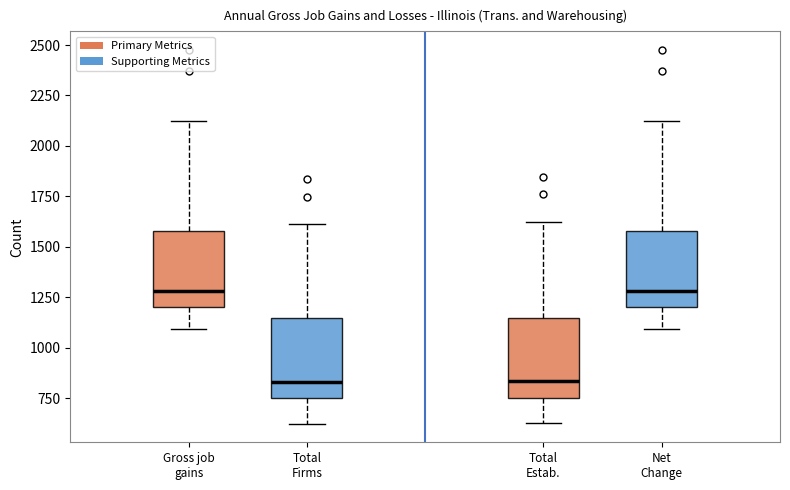

Reading left to right, read every box against the y-axis: the position of its median line, the range the box covers, and the ends of its whiskers. The values are not printed on the chart, so give them approximately, as read against the axis.

Gross job gains: median 1300, box 1200 to 1600, whiskers 1100 to 2100
Total Firms: median 850, box 750 to 1150, whiskers 600 to 1600
Total Estab.: median 850, box 750 to 1150, whiskers 650 to 1650
Net Change: median 1300, box 1200 to 1600, whiskers 1100 to 2100